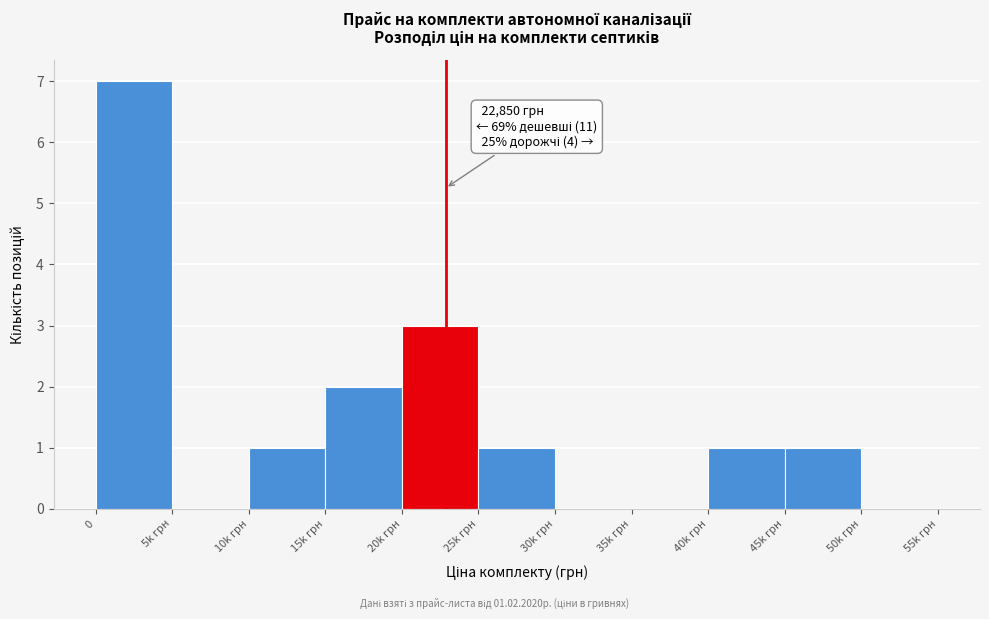

Reading right to left, extract all data points from this chart.

50k грн=0	45k грн=1	40k грн=1	35k грн=0	30k грн=0	25k грн=1	20k грн=3	15k грн=2	10k грн=1	5k грн=0	0=7